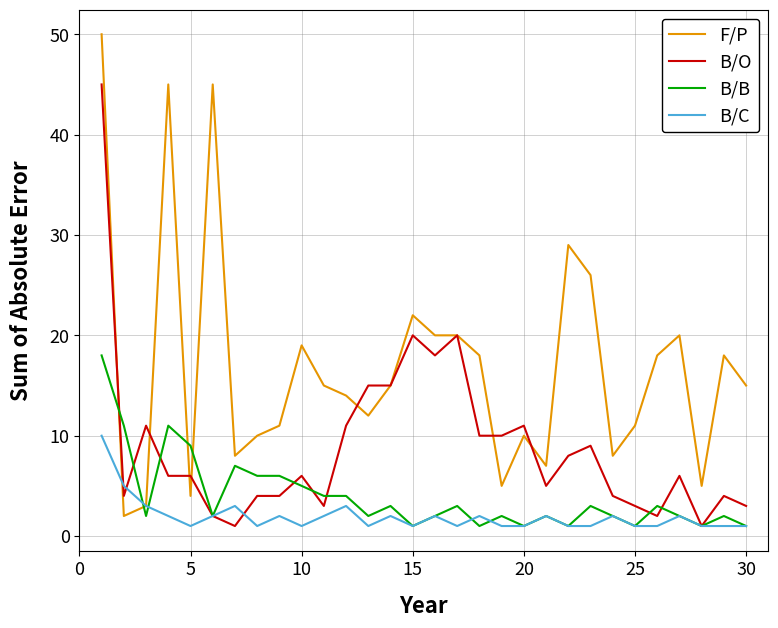

Reading left to right, what are all the values shown in this chart?

F/P: 50	2	3	45	4	45	8	10	11	19	15	14	12	15	22	20	20	18	5	10	7	29	26	8	11	18	20	5	18	15
B/O: 45	4	11	6	6	2	1	4	4	6	3	11	15	15	20	18	20	10	10	11	5	8	9	4	3	2	6	1	4	3
B/B: 18	11	2	11	9	2	7	6	6	5	4	4	2	3	1	2	3	1	2	1	2	1	3	2	1	3	2	1	2	1
B/C: 10	5	3	2	1	2	3	1	2	1	2	3	1	2	1	2	1	2	1	1	2	1	1	2	1	1	2	1	1	1